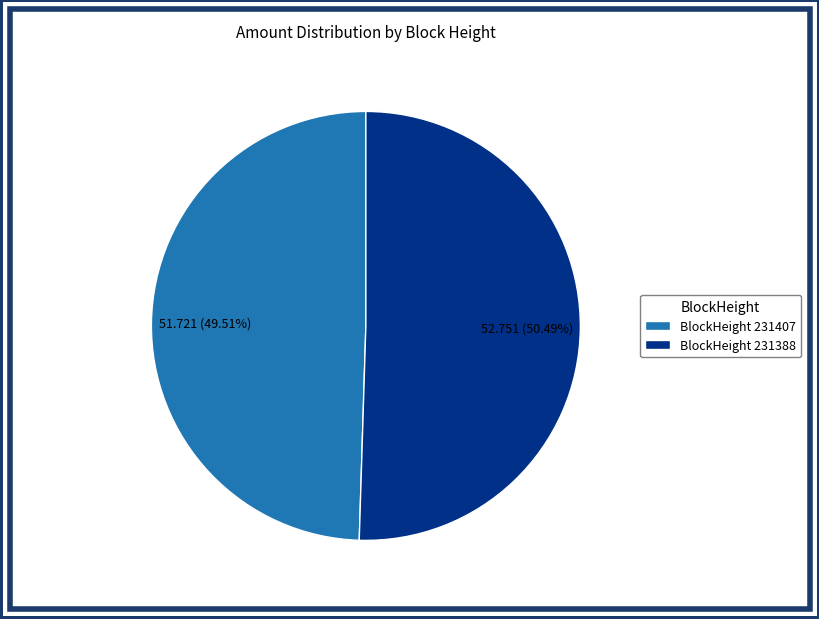

Do BlockHeight 231388 and BlockHeight 231407 together represent more than half of the pie?

Yes